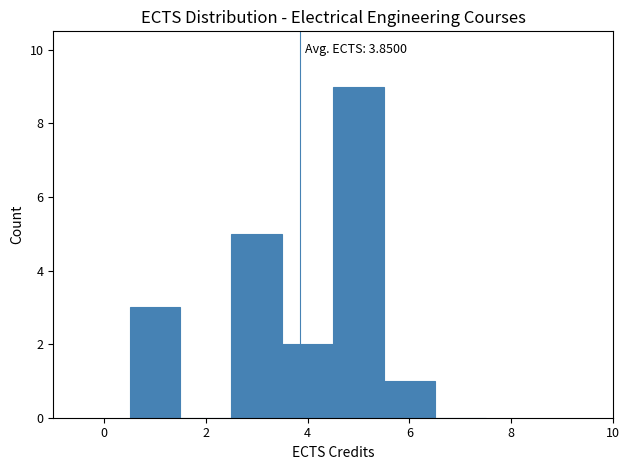

Over which range of the x-axis is the bar tallest?

4.5 to 5.5